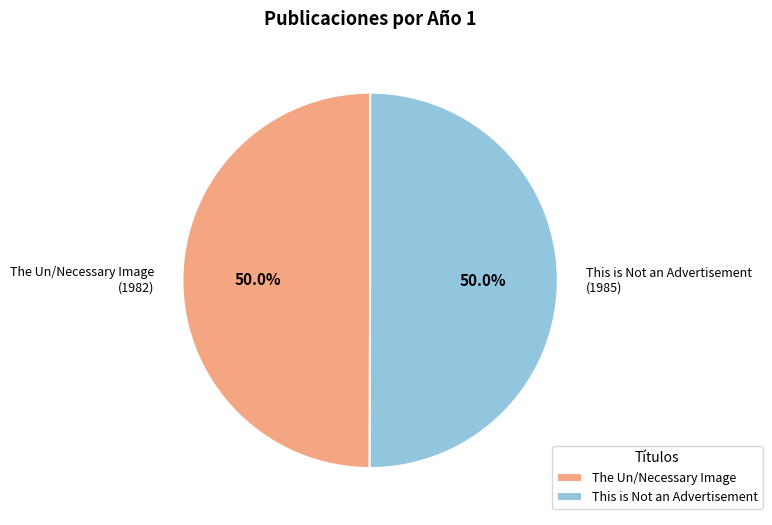

How much of the chart is everything except This is Not an Advertisement?

50.0%